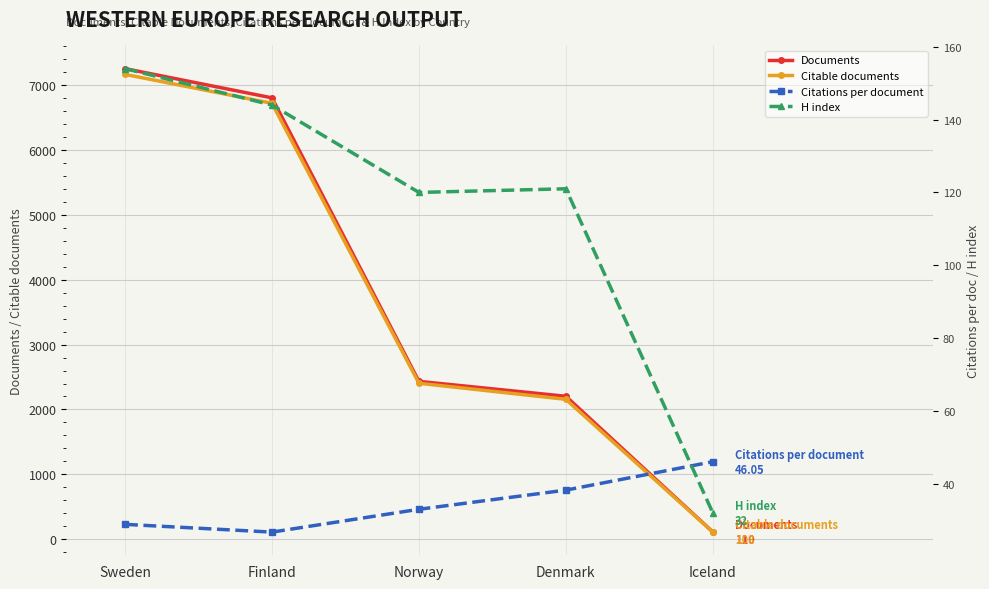

What is the total value across all series at Norway?

4990.0